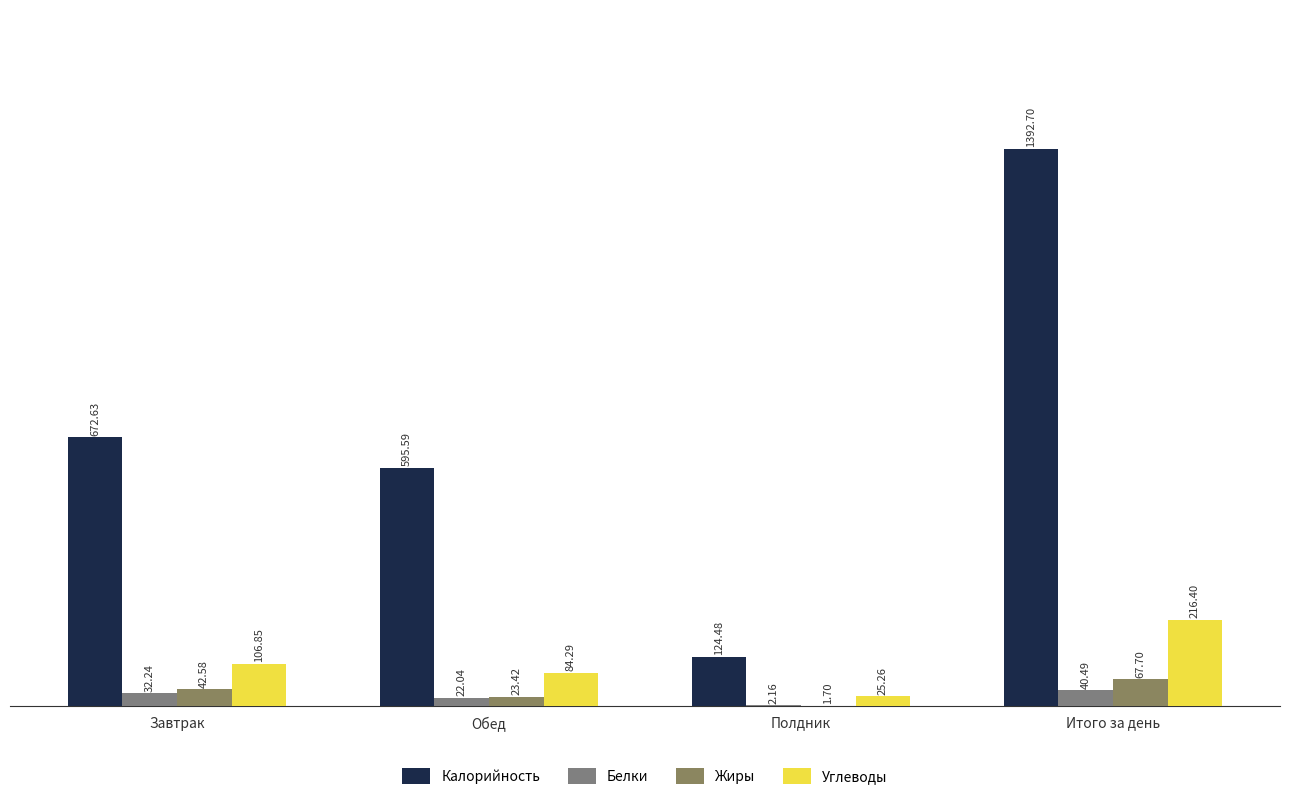

Is the value of Калорийность at Итого за день greater than the value of Углеводы at Полдник?

Yes